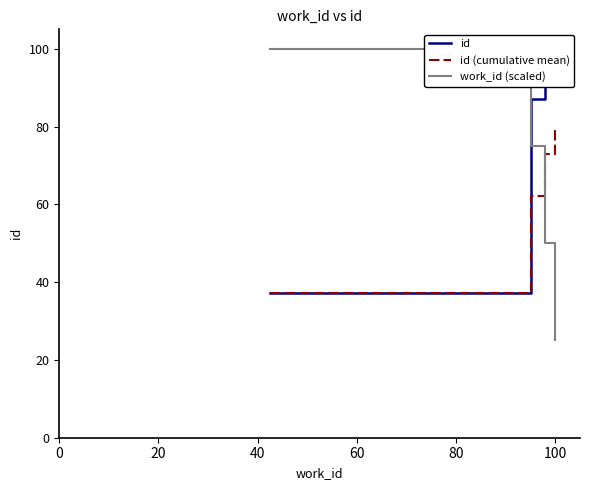

How many intersections are there between id (cumulative mean) and work_id (scaled)?

1